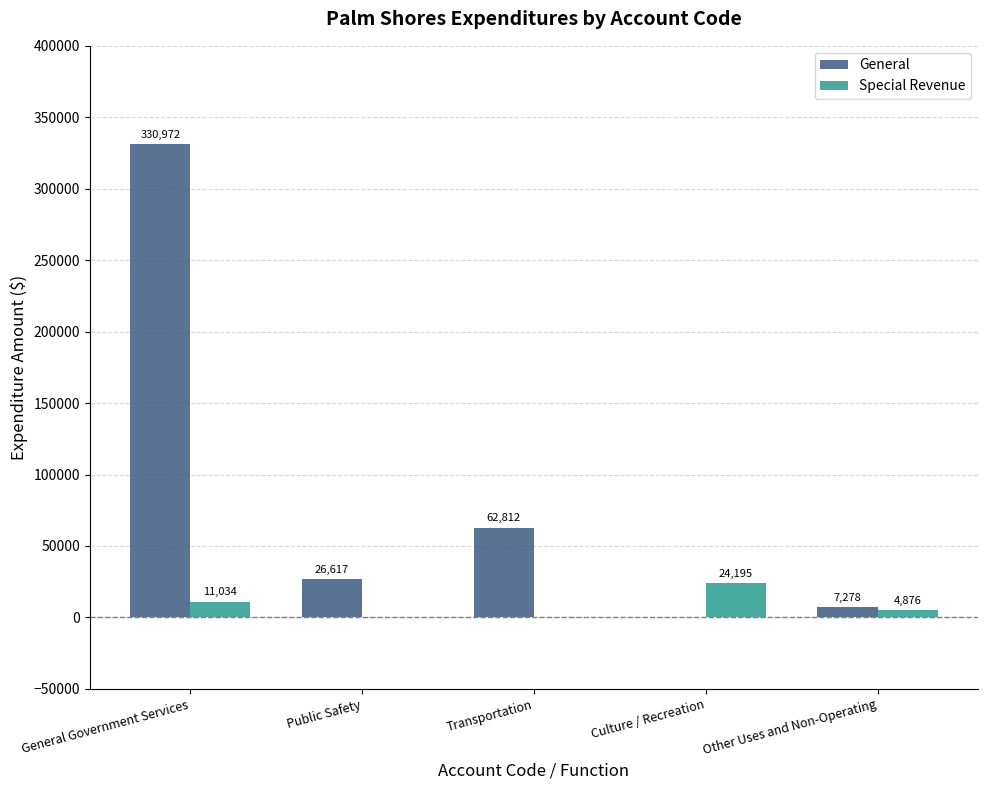

At which category does the chart reach its peak across all series?

General Government Services